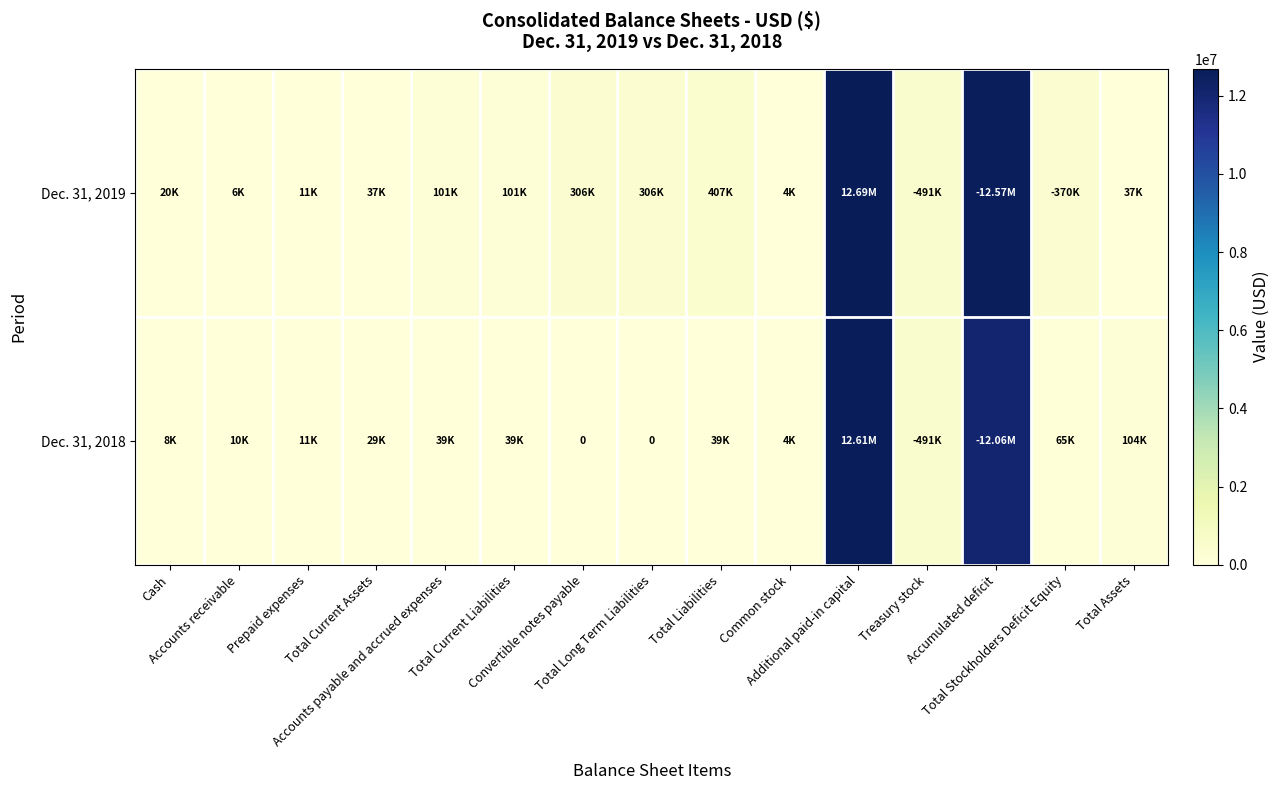

Rank the series by their average value, from highest to lowest.

Dec. 31, 2019, Dec. 31, 2018